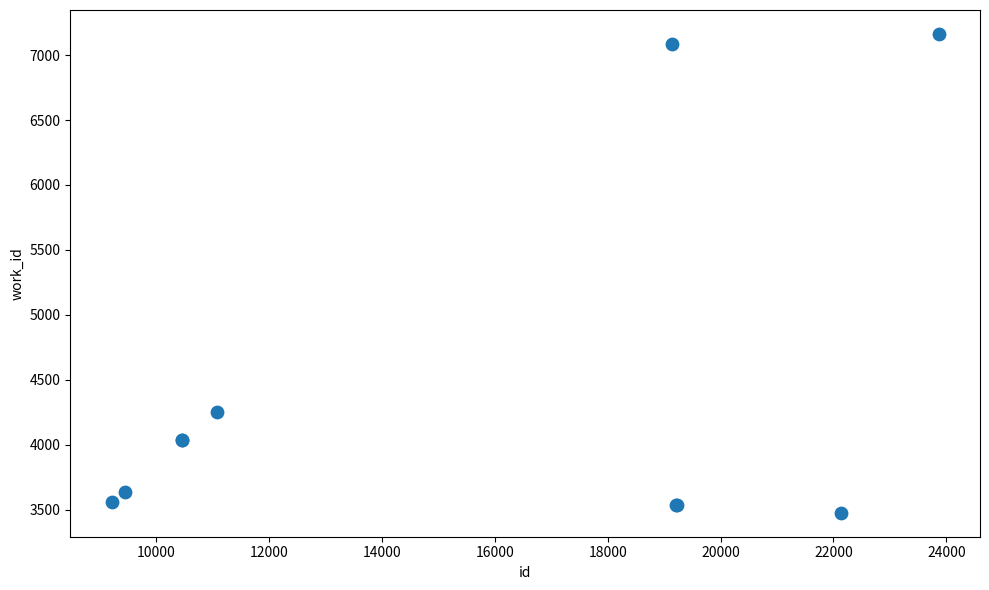

What Y value in the scatter plot is closest to 5319?

4255